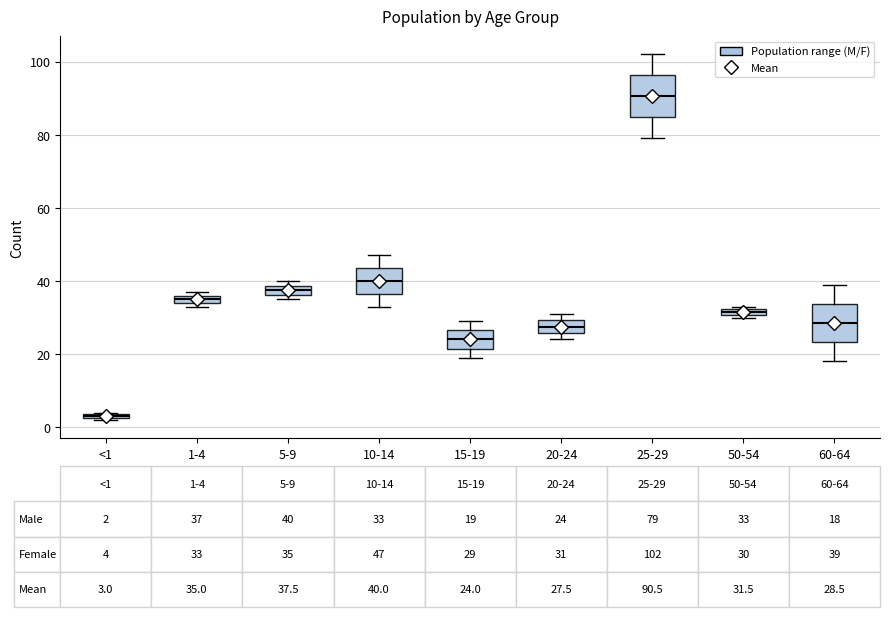

Which box has the lowest median line?

<1